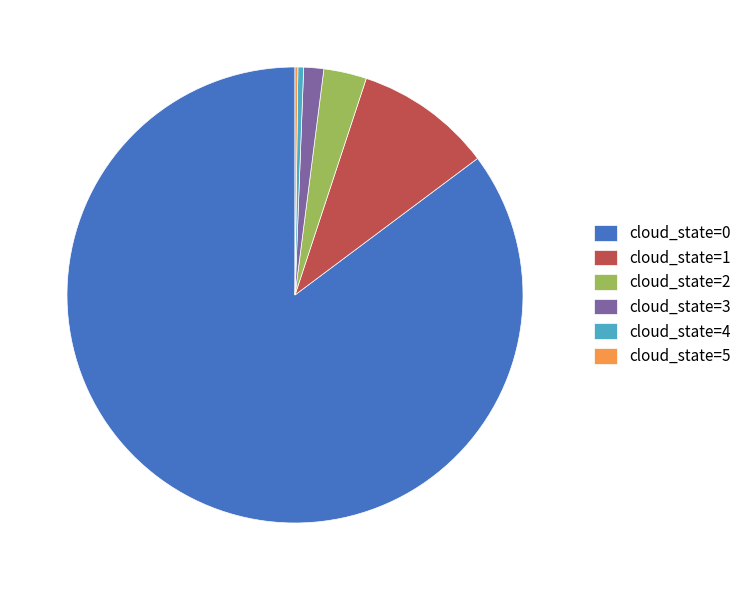

The cloud_state=0 slice represents 93% of the pie. True or false?

False